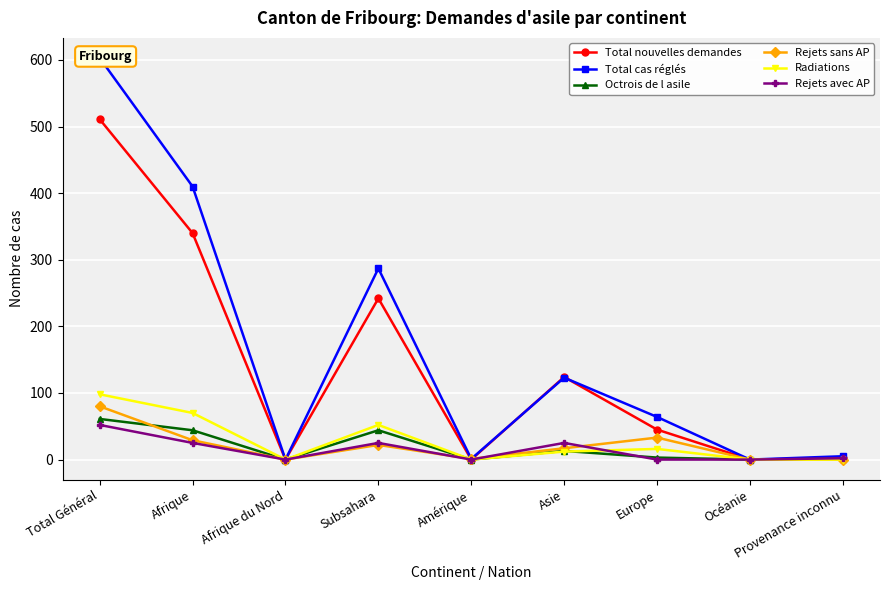

Between Afrique du Nord and Provenance inconnu, which series saw the biggest shift?

Total cas réglés